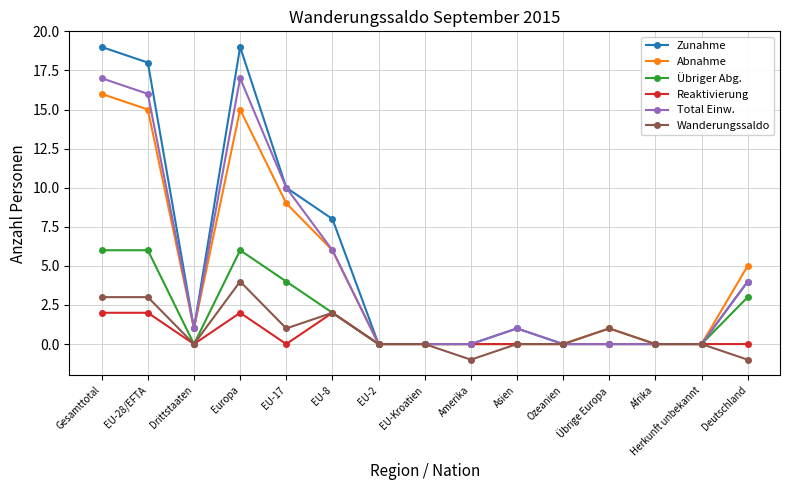

Reading left to right, list all the values displayed in this chart.

Zunahme: 19	18	1	19	10	8	0	0	0	1	0	0	0	0	4
Abnahme: 16	15	1	15	9	6	0	0	0	0	0	1	0	0	5
Übriger Abg.: 6	6	0	6	4	2	0	0	0	0	0	0	0	0	3
Reaktivierung: 2	2	0	2	0	2	0	0	0	0	0	0	0	0	0
Total Einw.: 17	16	1	17	10	6	0	0	0	1	0	0	0	0	4
Wanderungssaldo: 3	3	0	4	1	2	0	0	-1	0	0	1	0	0	-1